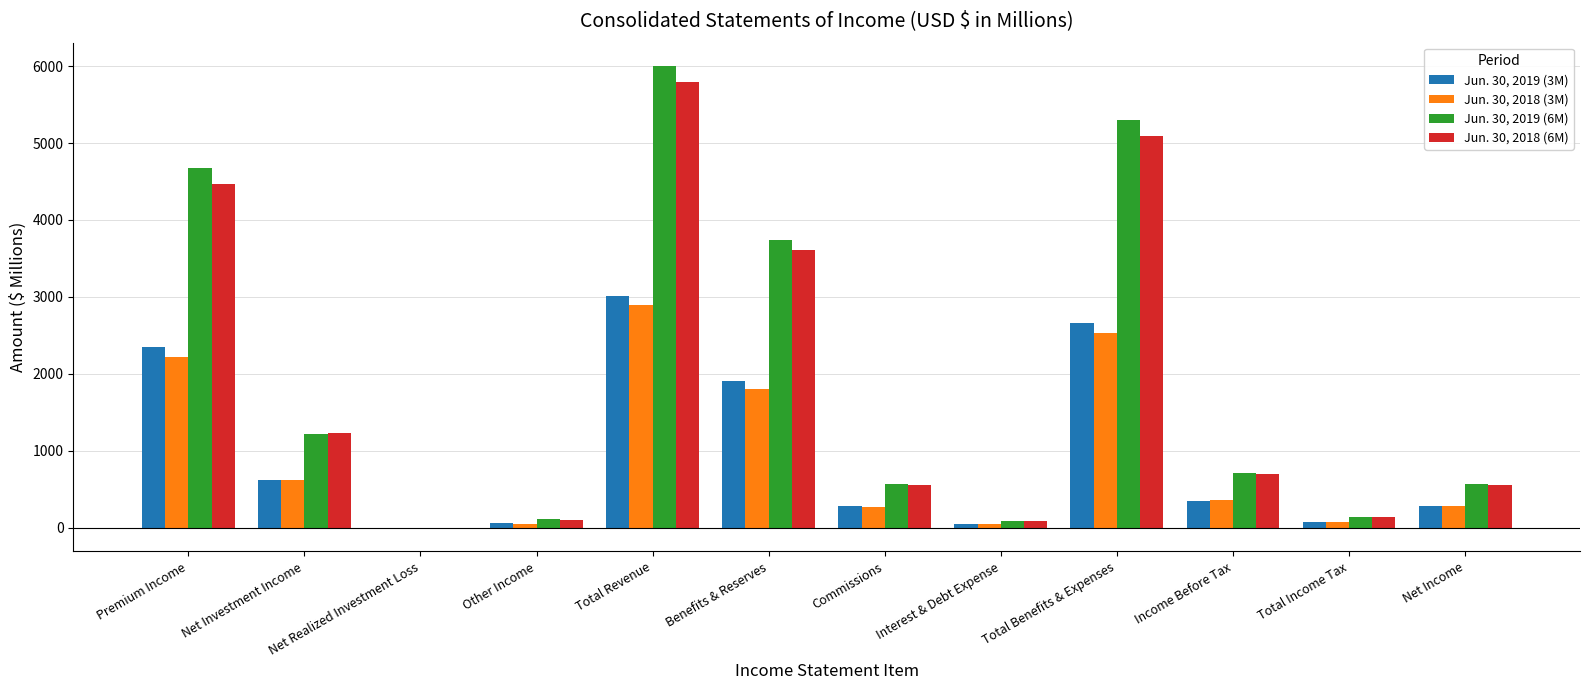

At which category is the sum across all series the highest?

Total Revenue